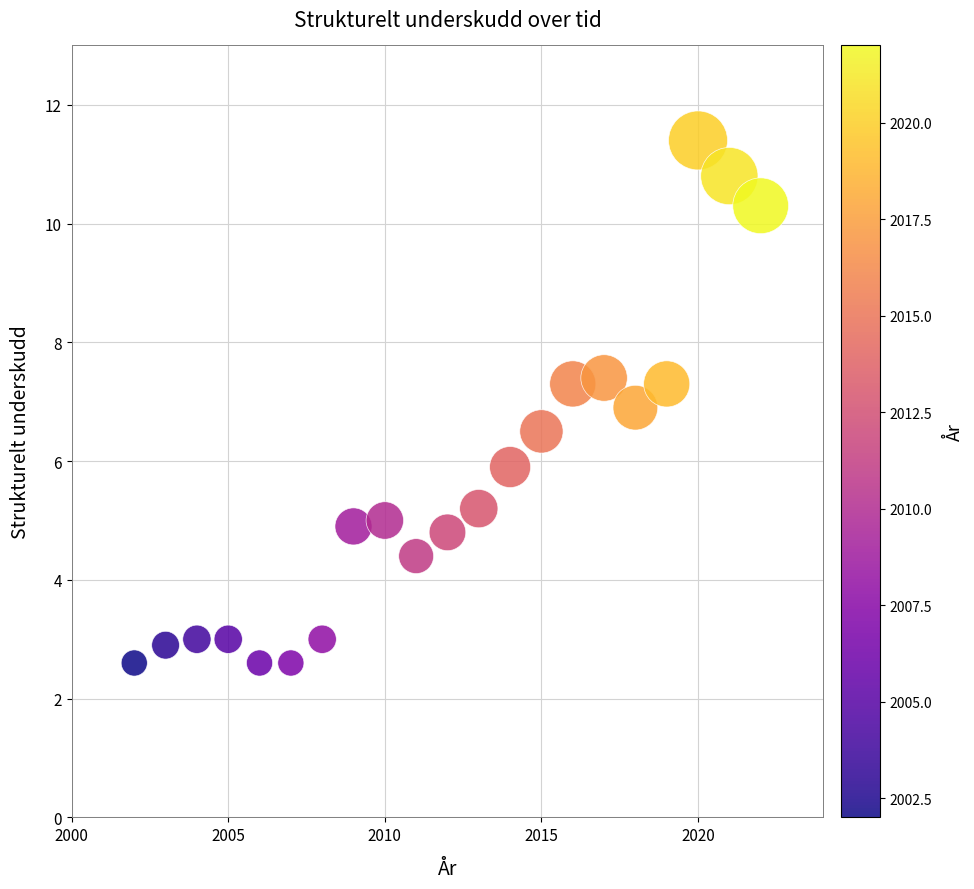

What is the range of X values (max minus min)?

20.0